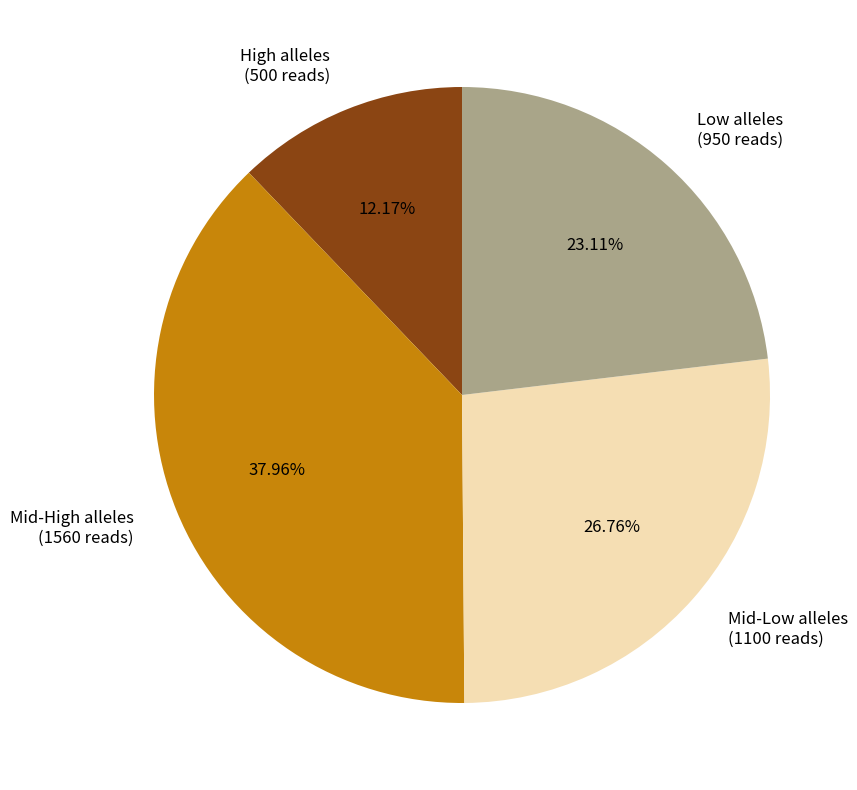

Does Mid-High alleles (1560 reads) represent more than half of the total?

No